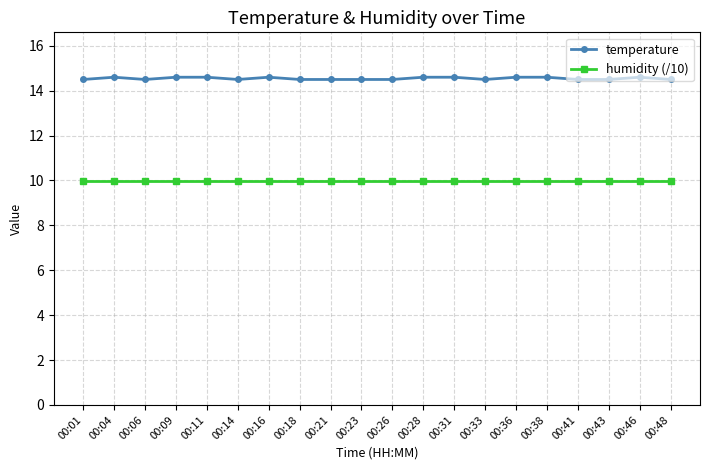

At 00:01, list the series in order from smallest to largest.

humidity (/10), temperature